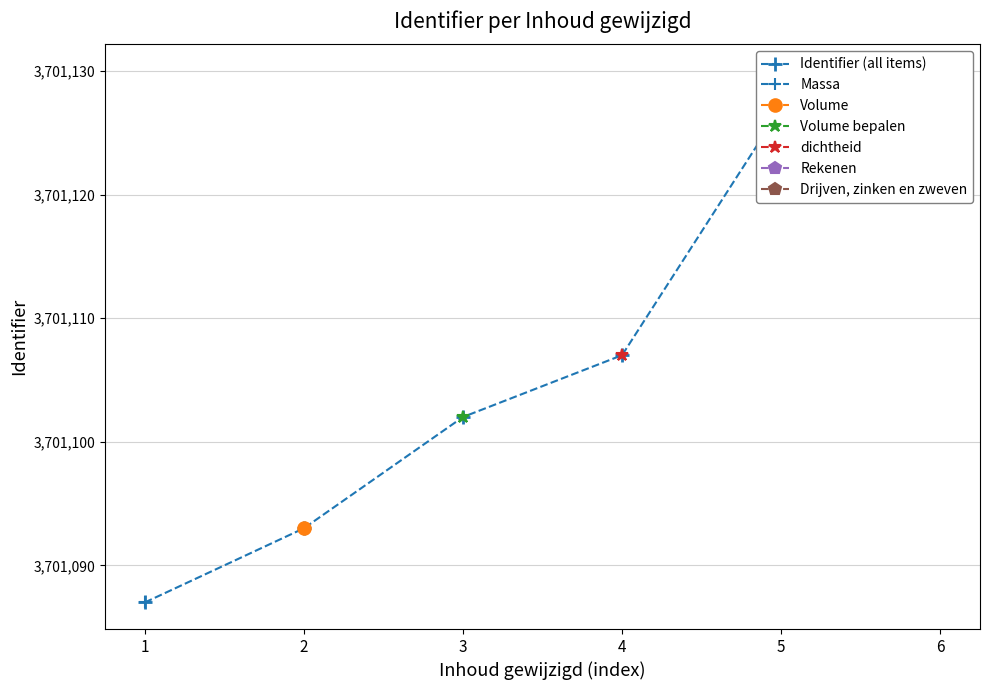

What is the sum of all values?

22206646